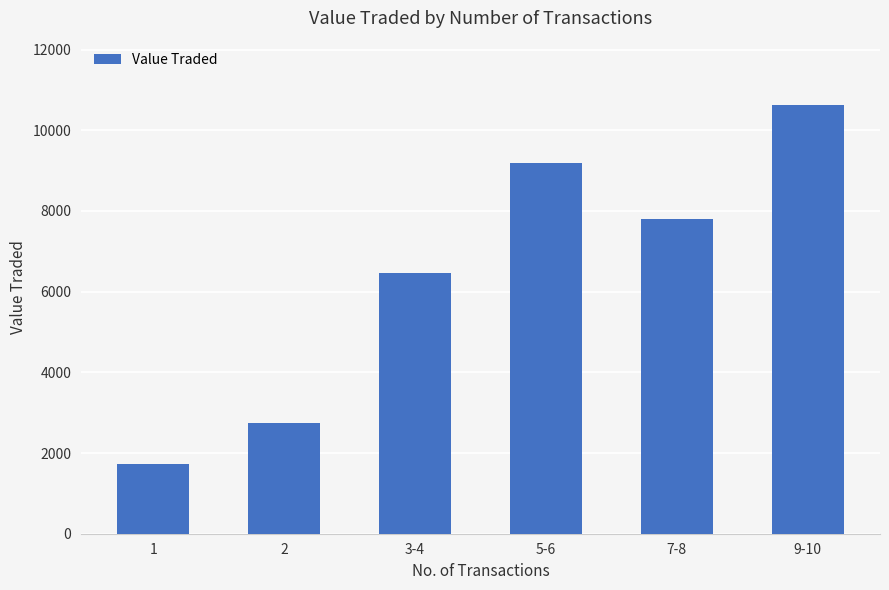

What is the sum of the values at 1 and 2?

4482